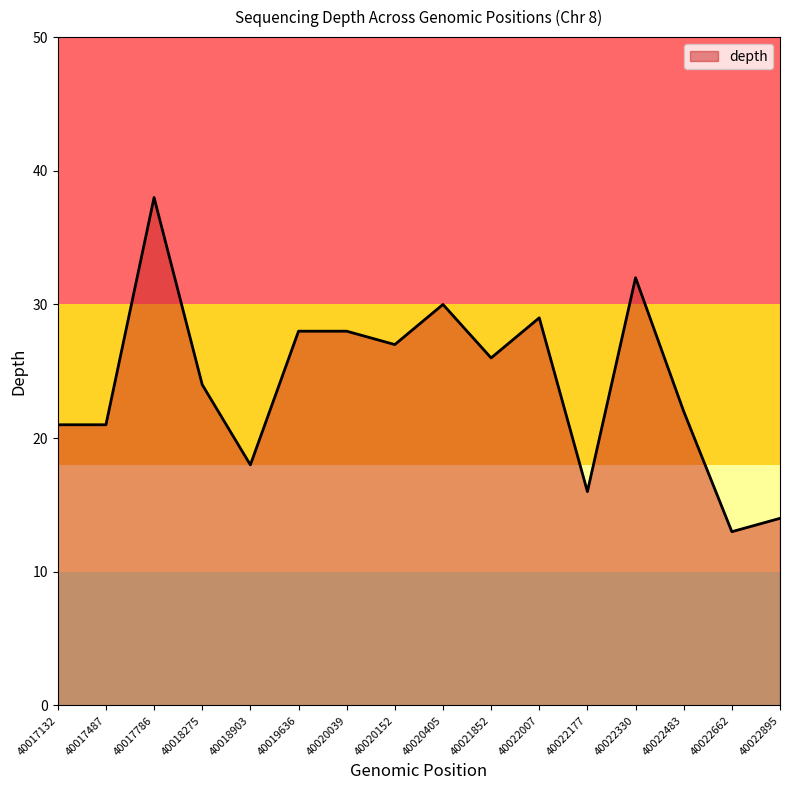

At which label does the data first exceed 26?

40017786